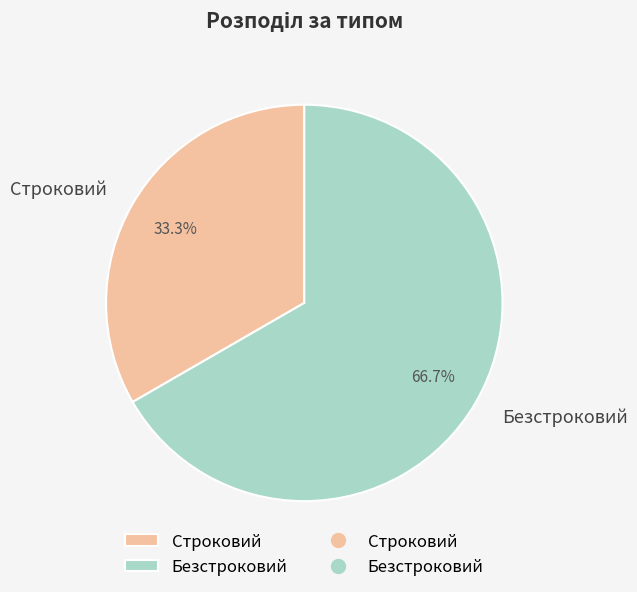

To the nearest percent, what portion does Строковий represent?

33%